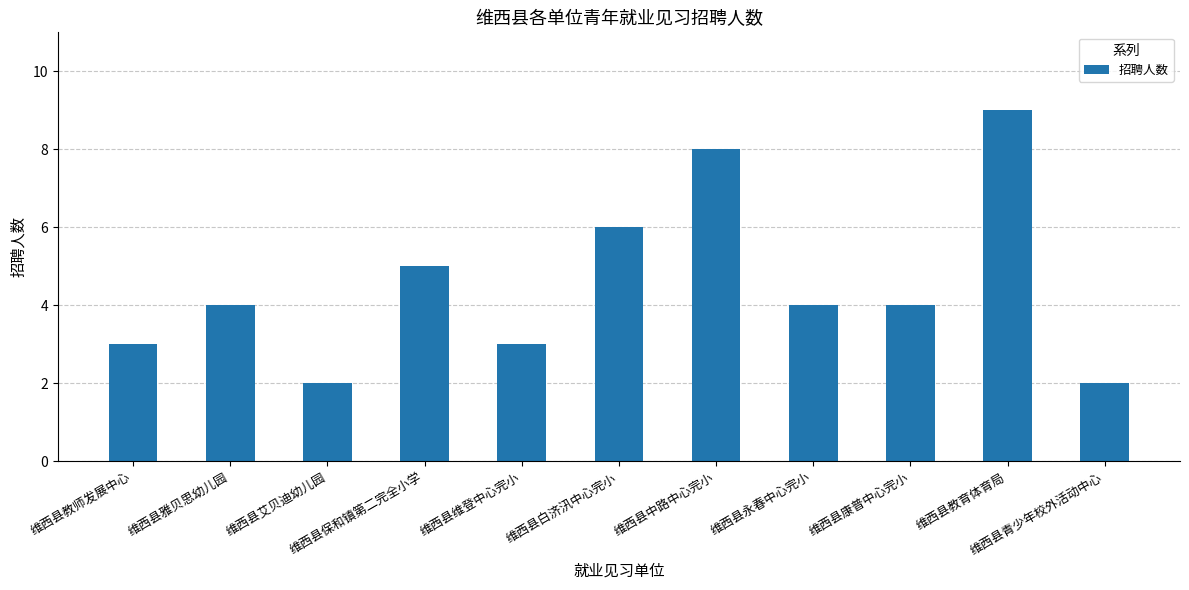

How many distinct data groups are displayed?

1